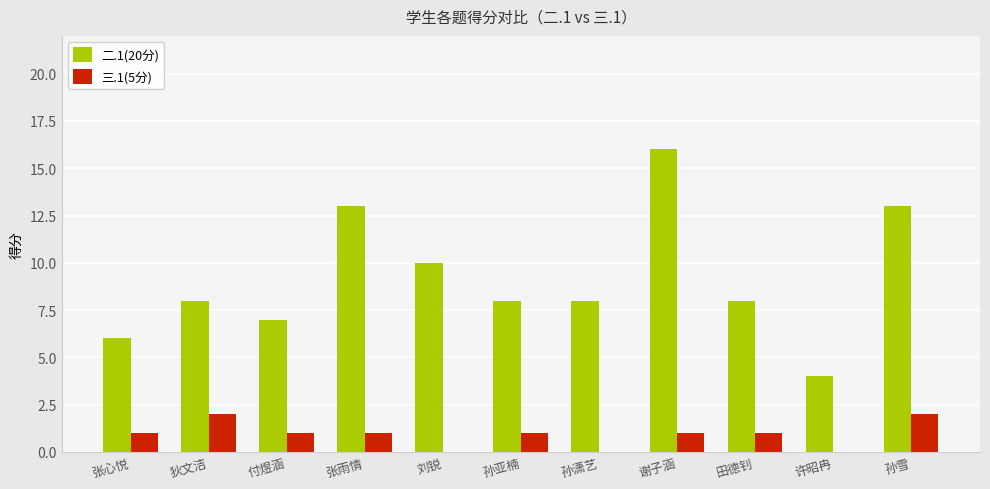

Between 付煜涵 and 许昭冉, which series saw the biggest shift?

二.1(20分)